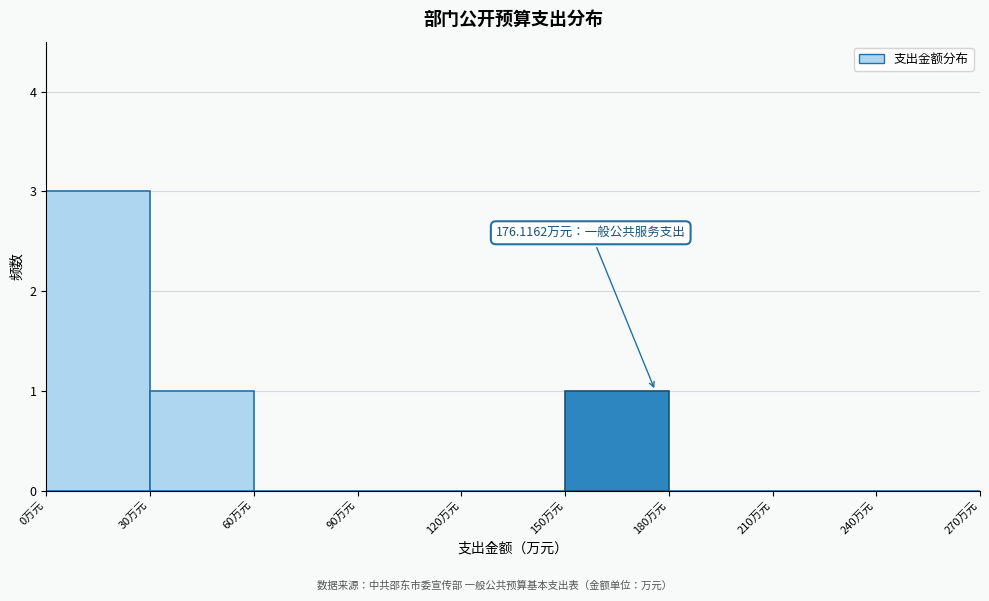

Over which range of the x-axis is the bar tallest?

0 to 30